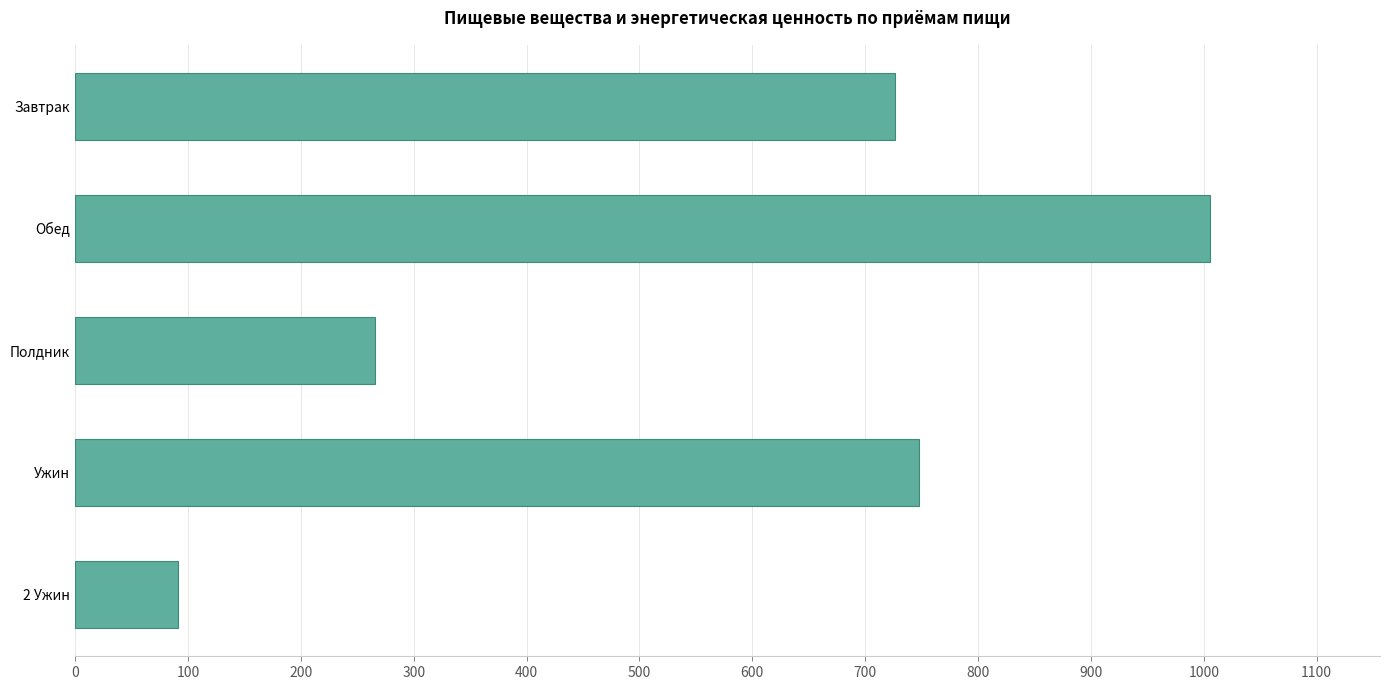

What is the average value?

567.2